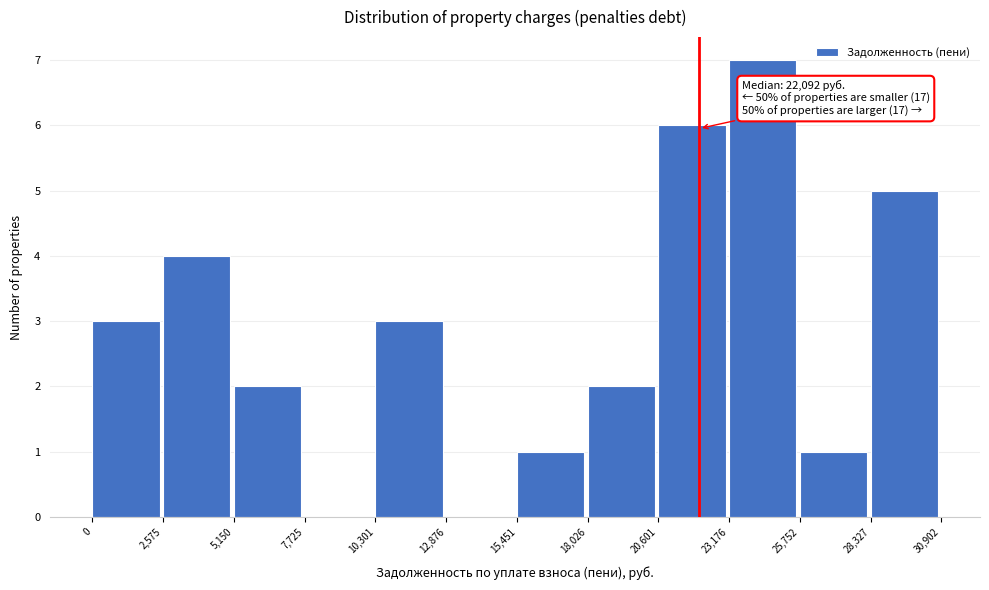

Over which range of the x-axis is the bar tallest?

23,176 to 25,752